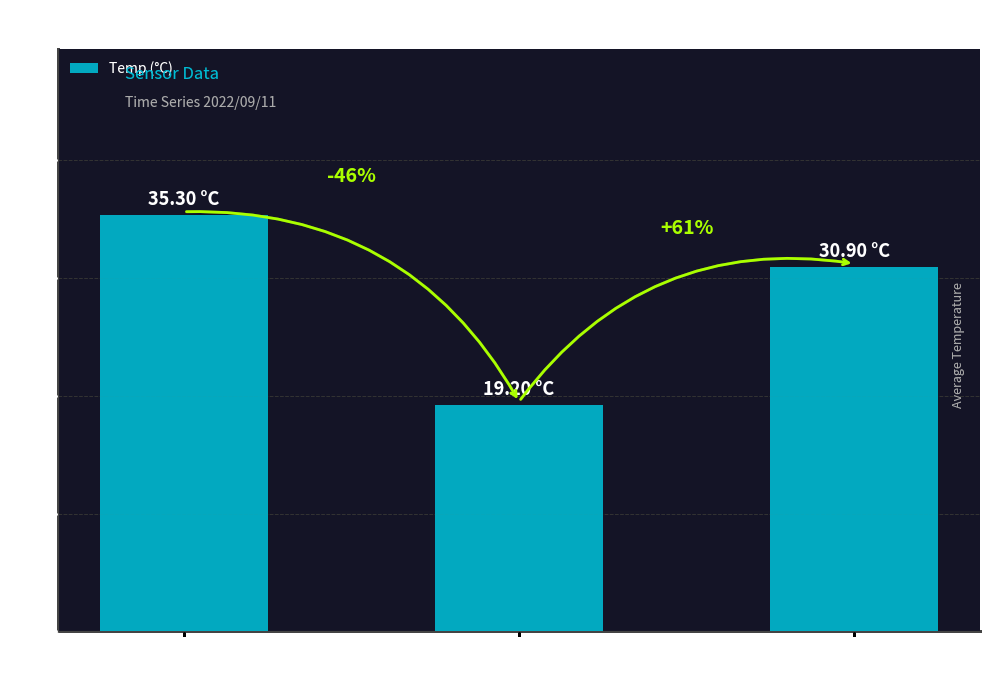

Does the chart contain any negative values?

No